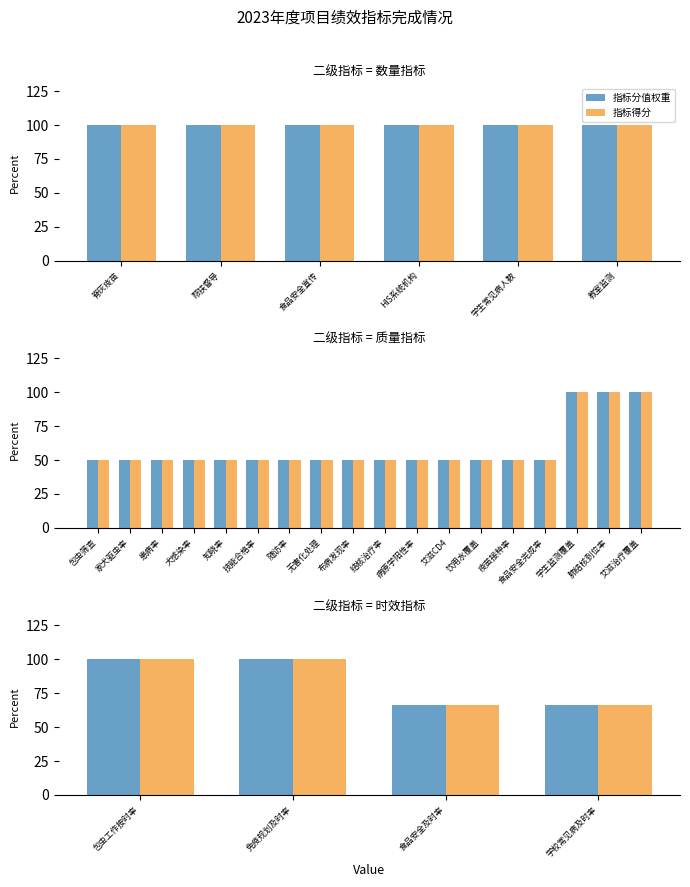

What is the difference between the maximum and minimum values in the 指标分值权重 series?

33.3